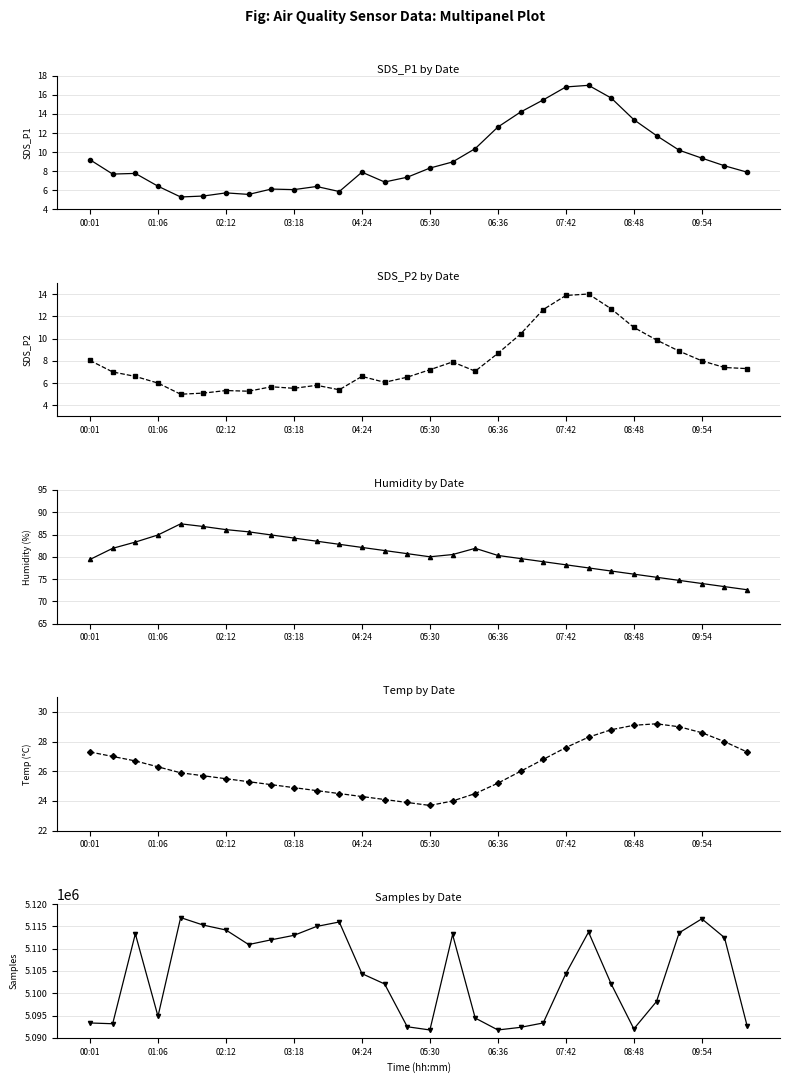

How many values in the SDS_P2 series are below 7?

13